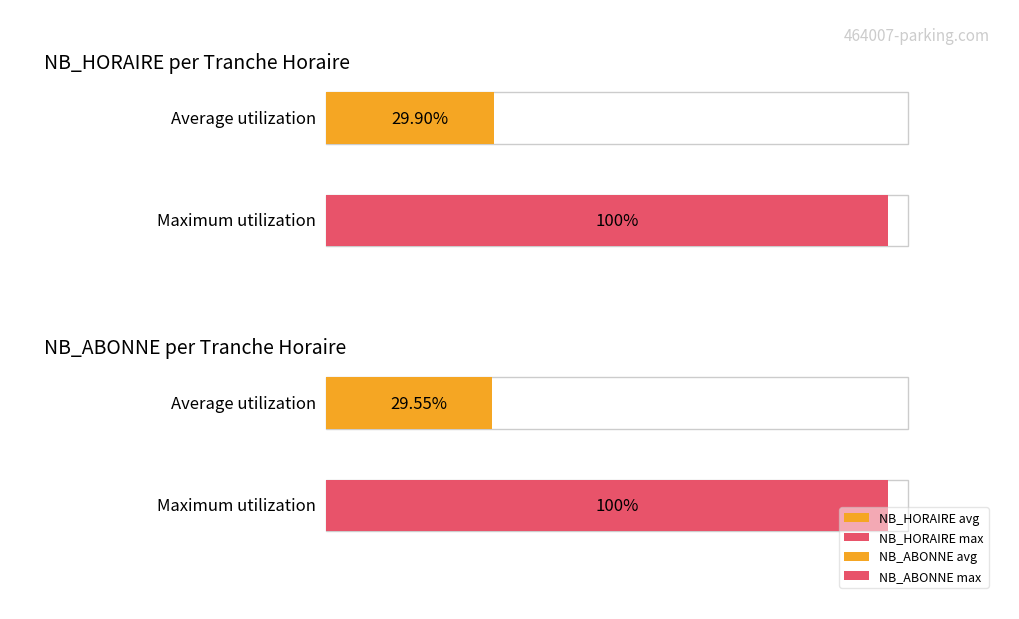

Is it true that NB_ABONNE equals 4 at 15?

False